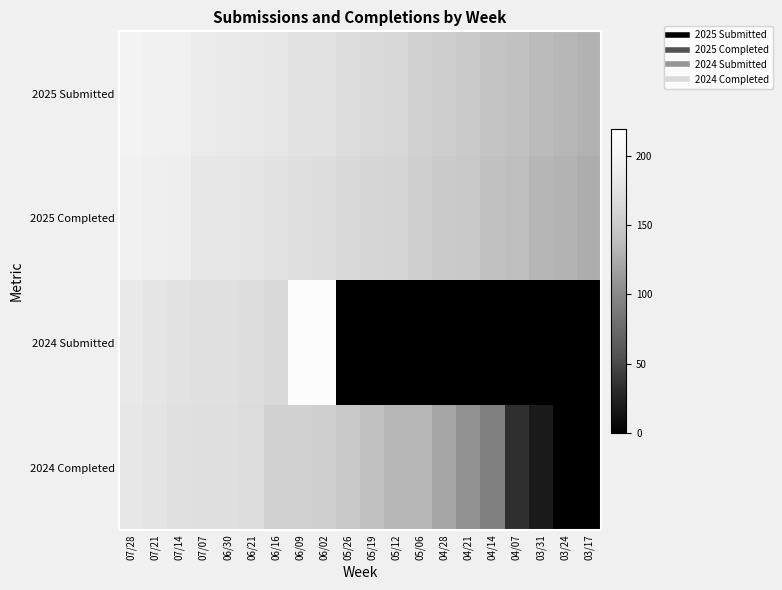

Reading right to left, what are all the values shown in this chart?

2025 Submitted: 03/17=130	03/24=134	03/31=136	04/07=142	04/14=145	04/21=151	04/28=154	05/06=158	05/12=164	05/19=166	05/26=169	06/02=176	06/09=177	06/16=181	06/21=184	06/30=185	07/07=187	07/14=193	07/21=194	07/28=198
2025 Completed: 03/17=127	03/24=131	03/31=133	04/07=139	04/14=142	04/21=148	04/28=151	05/06=155	05/12=161	05/19=162	05/26=165	06/02=171	06/09=172	06/16=176	06/21=180	06/30=181	07/07=183	07/14=190	07/21=192	07/28=195
2024 Submitted: 03/17=0	03/24=0	03/31=0	04/07=0	04/14=0	04/21=0	04/28=0	05/06=0	05/12=0	05/19=0	05/26=0	06/02=214	06/09=215	06/16=165	06/21=171	06/30=174	07/07=174	07/14=176	07/21=180	07/28=184
2024 Completed: 03/17=0	03/24=0	03/31=20	04/07=34	04/14=93	04/21=106	04/28=121	05/06=134	05/12=134	05/19=142	05/26=148	06/02=156	06/09=158	06/16=158	06/21=169	06/30=172	07/07=172	07/14=174	07/21=178	07/28=182